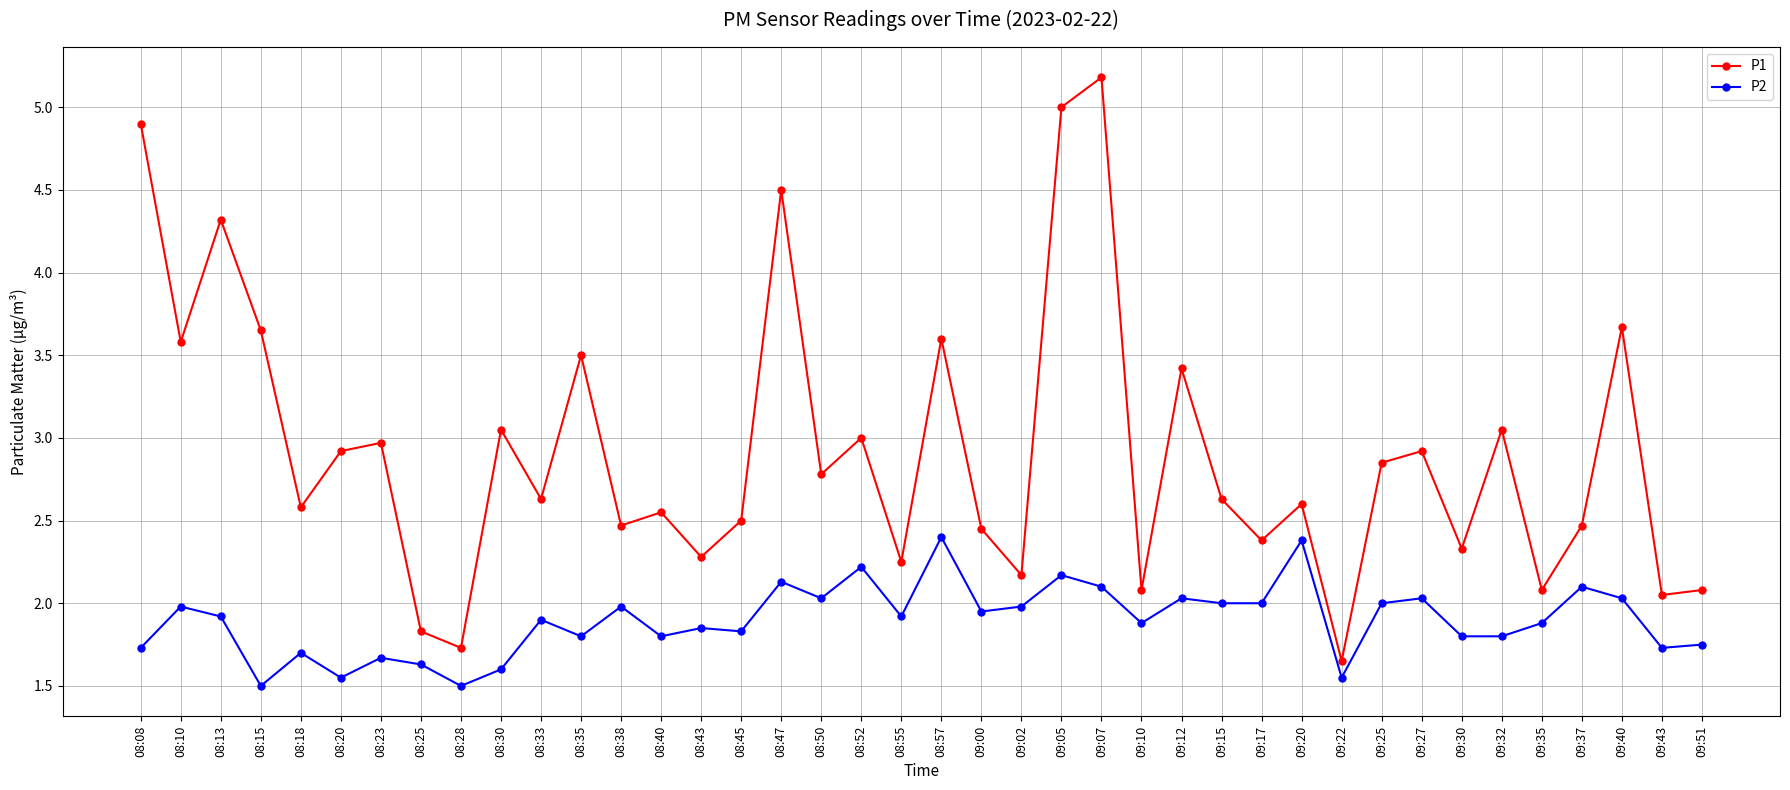

The value of P2 at 08:18 is 1.7. True or false?

True